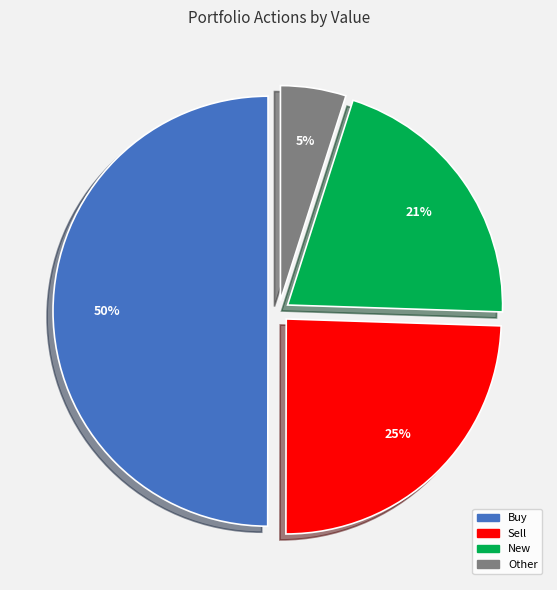

To the nearest percent, what is the difference between the Buy and New slice percentages?

29%